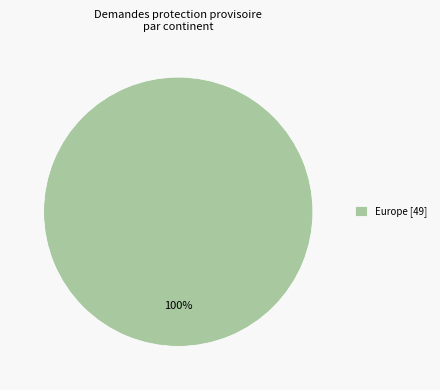

Is it true that Europe [49] is 100% of the pie?

True